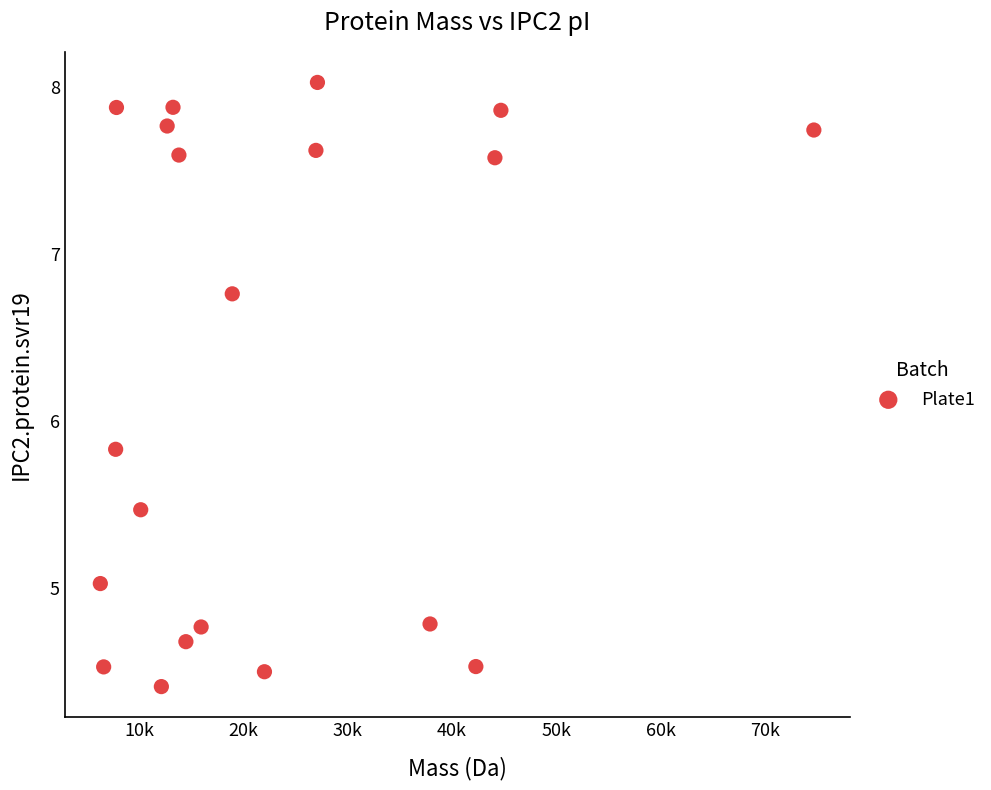

What Y value in the scatter plot is closest to 6?

5.8